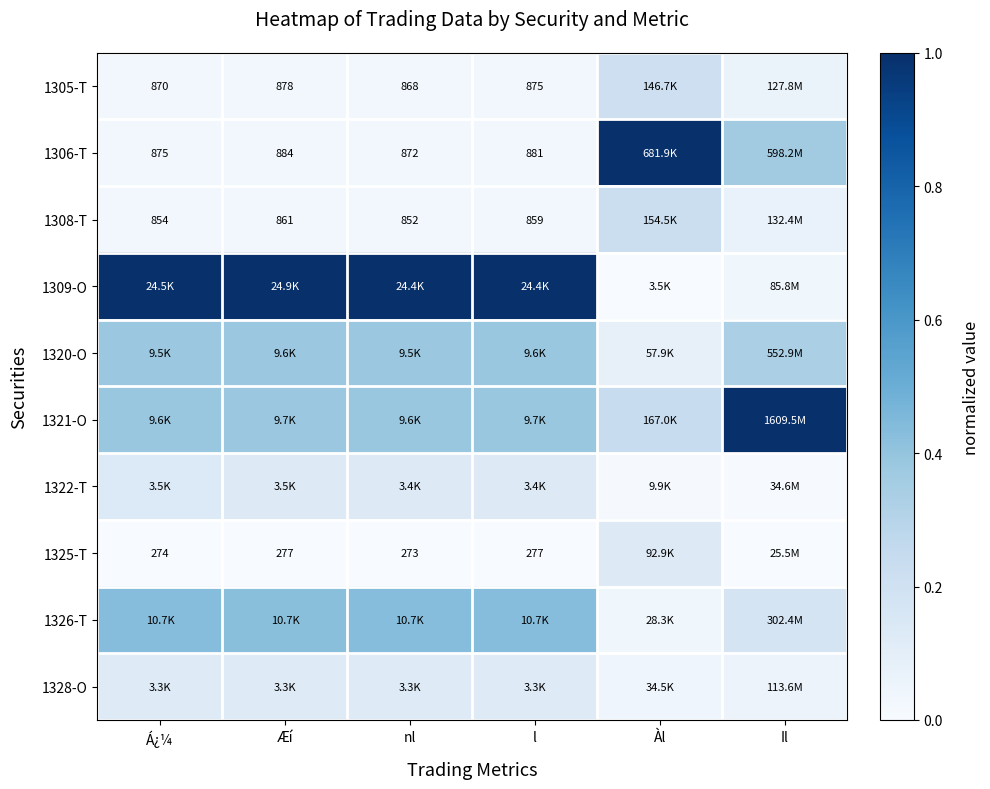

At which label is 1328-O closest to 0?

Àl